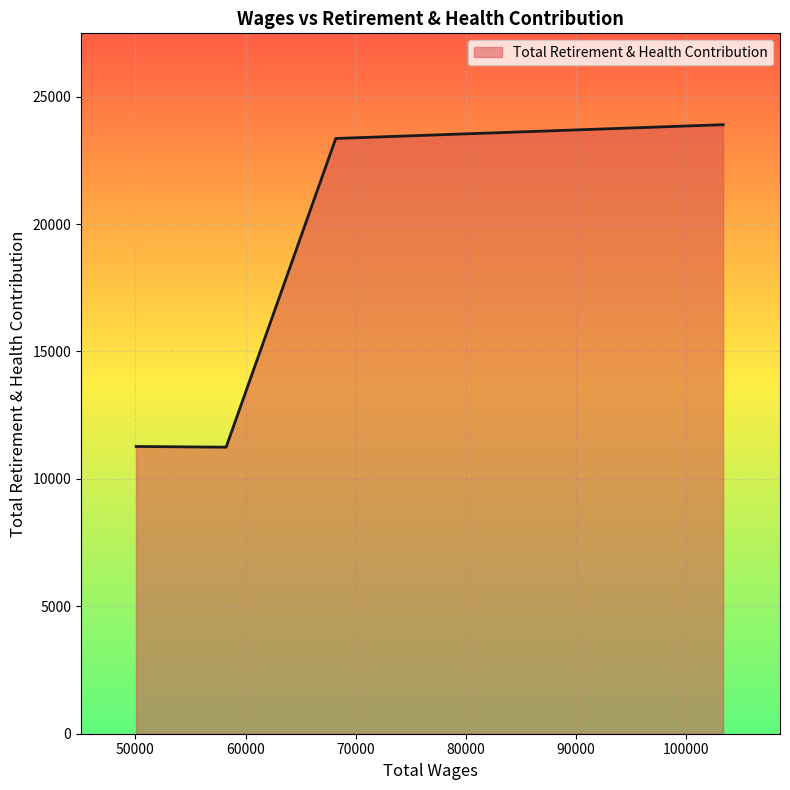

What is the minimum value shown in the chart?

11245